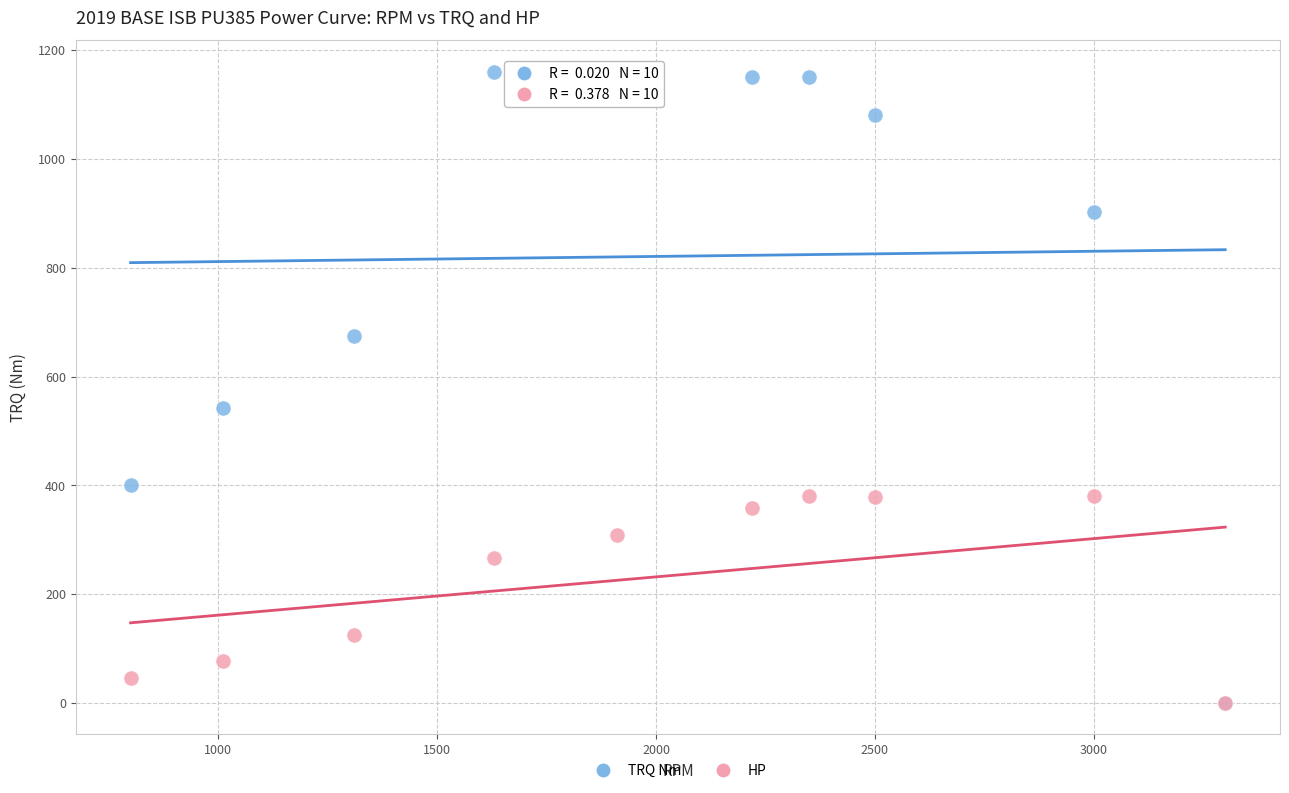

Across all series, what Y value is closest to 580?

542.0